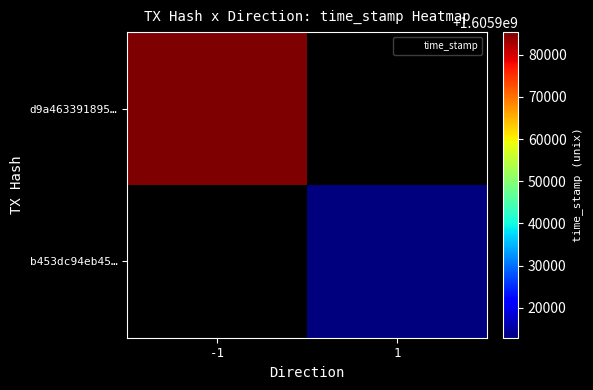

List the series in order of their peak value, lowest first.

d9a463391895…, b453dc94eb45…